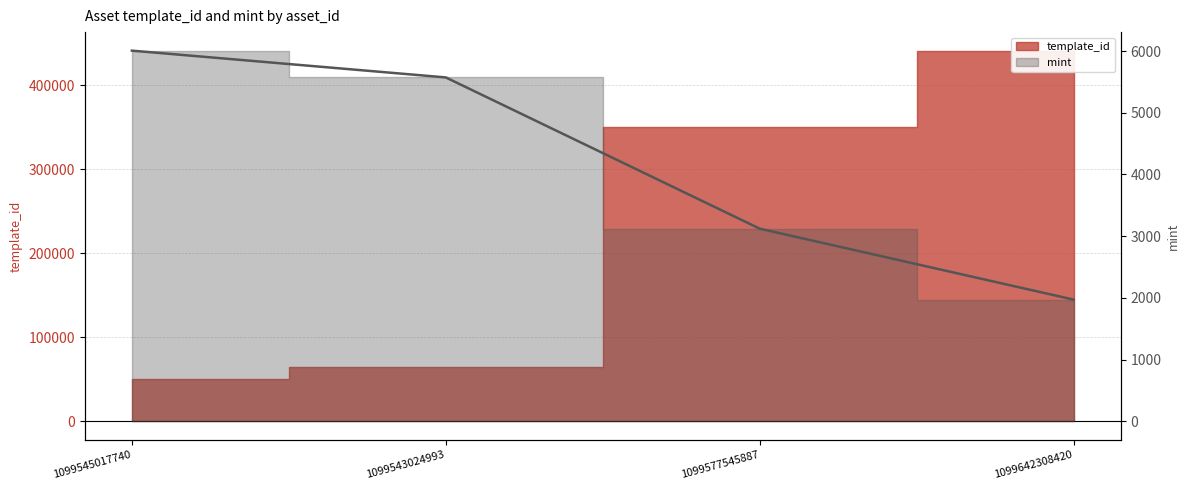

What position from the left is 1099543024993?

2